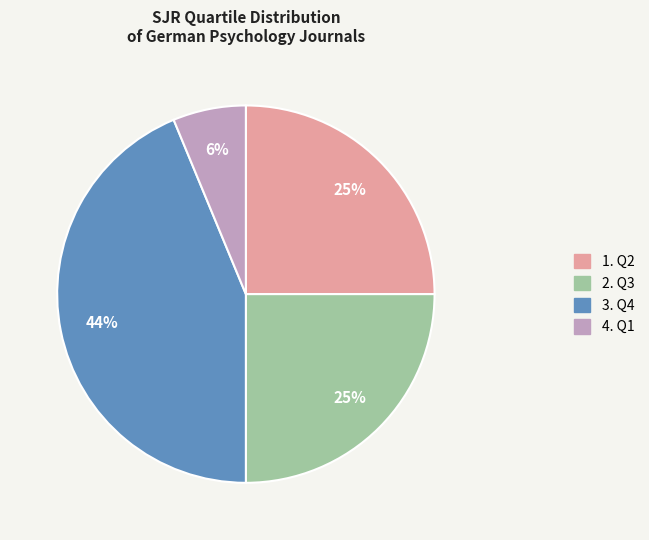

Is there a majority slice in this chart?

No